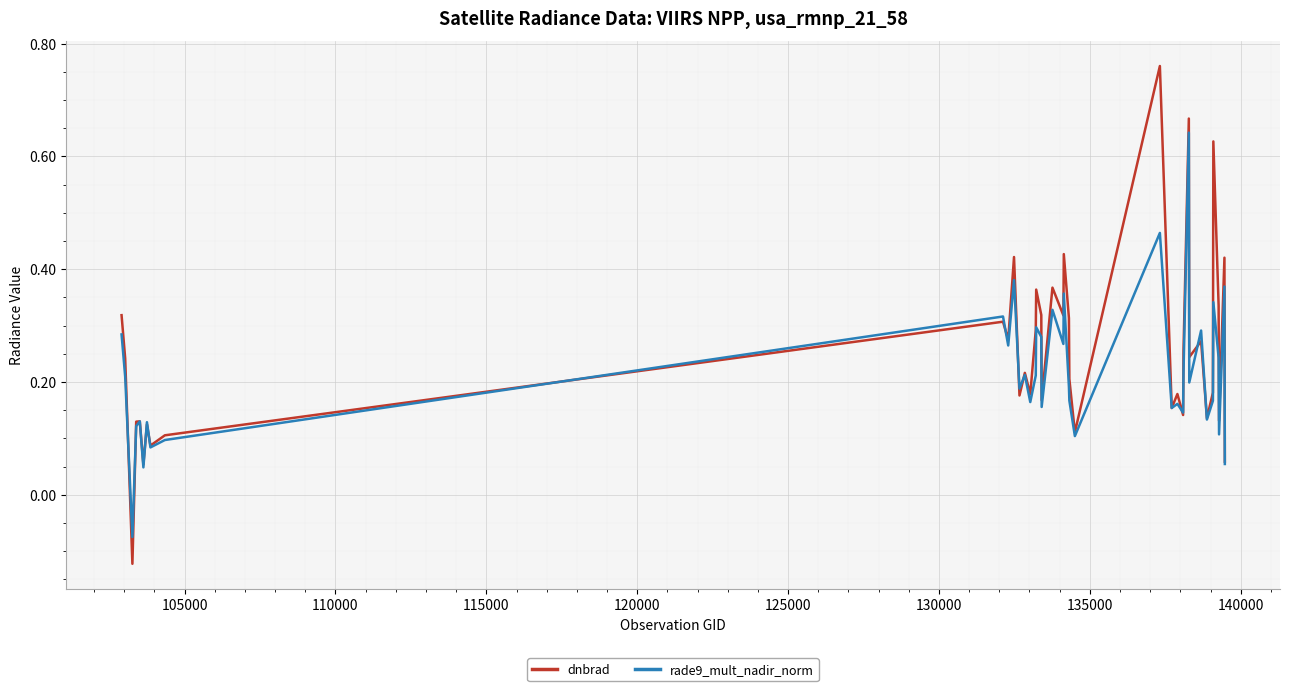

List the series in order of their peak value, lowest first.

rade9_mult_nadir_norm, dnbrad